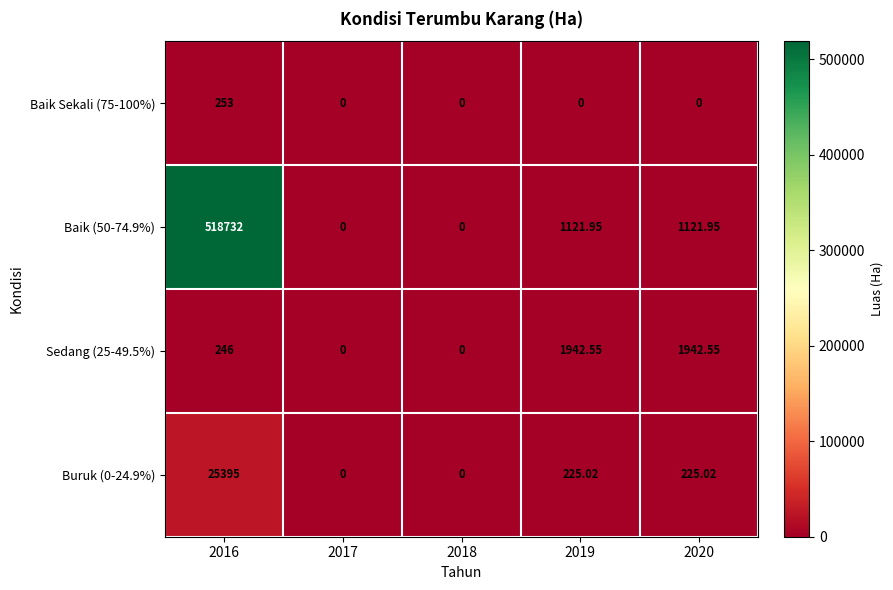

Rank the series at 2016 from highest to lowest value.

Baik (50-74.9%), Buruk (0-24.9%), Baik Sekali (75-100%), Sedang (25-49.5%)